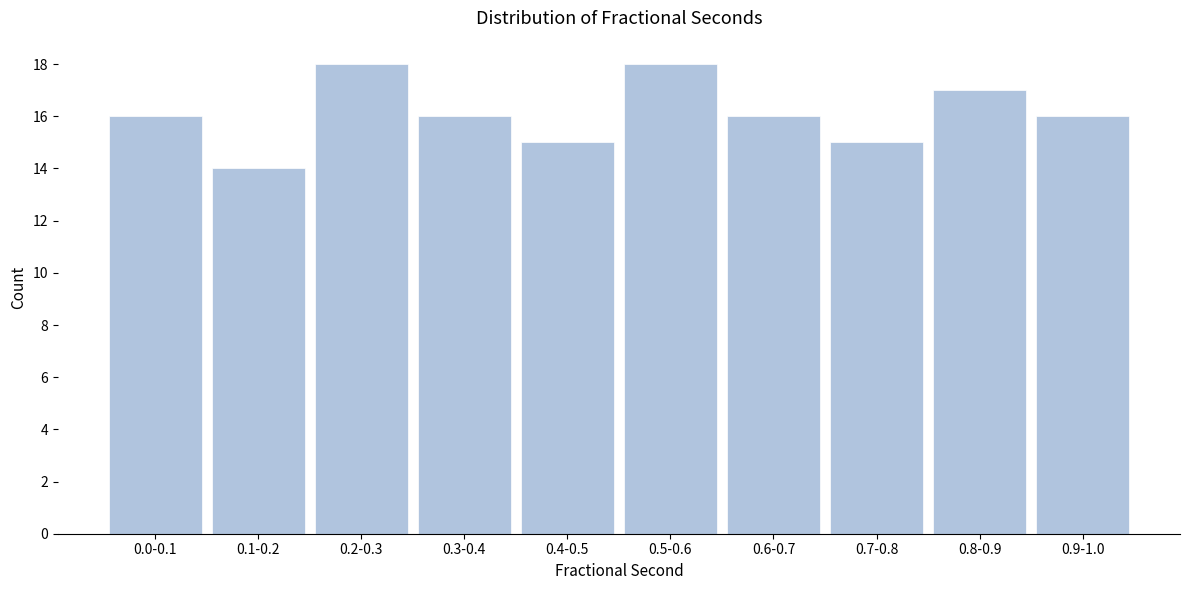

Reading left to right, transcribe all the data shown in this chart.

0.0-0.1=16	0.1-0.2=14	0.2-0.3=18	0.3-0.4=16	0.4-0.5=15	0.5-0.6=18	0.6-0.7=16	0.7-0.8=15	0.8-0.9=17	0.9-1.0=16